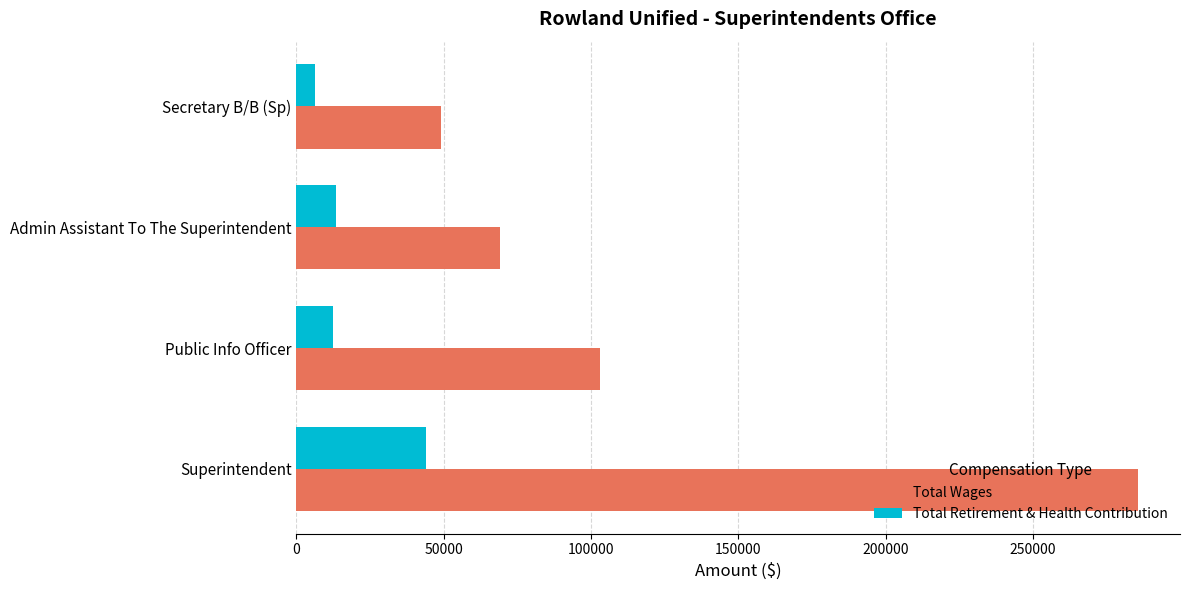

Between Superintendent and Admin Assistant To The Superintendent, which series saw the biggest shift?

Total Wages